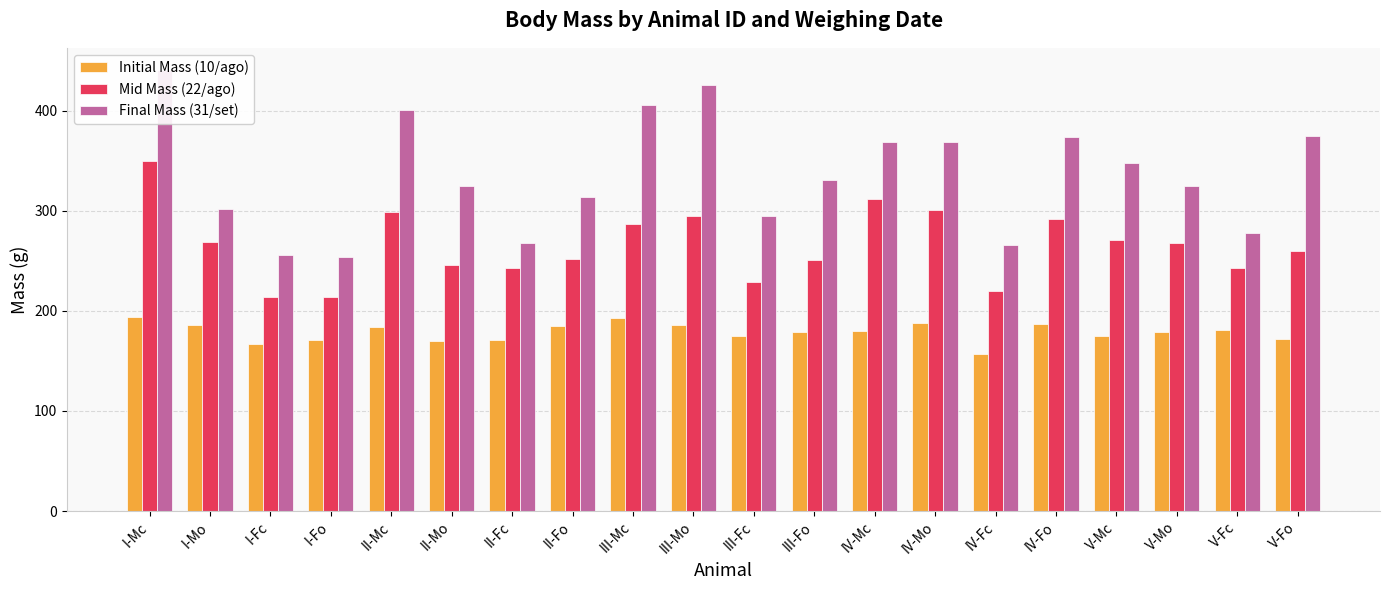

What is the sum of the Initial Mass (10/ago) values at V-Fo and IV-Fc?

329.0